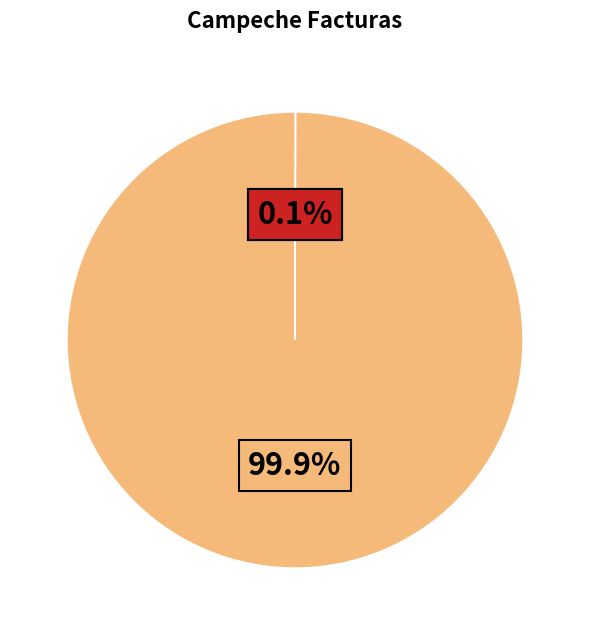

Is there any slice that represents more than half of the pie?

Yes